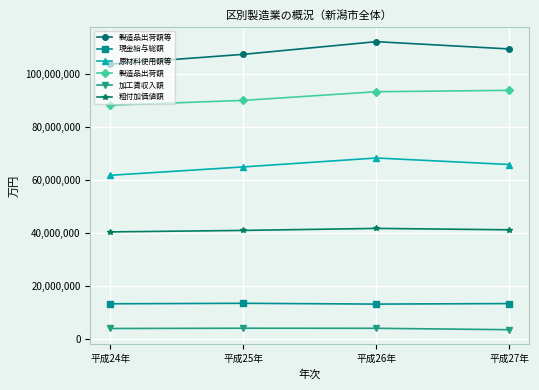

How many data points does each series have?

4